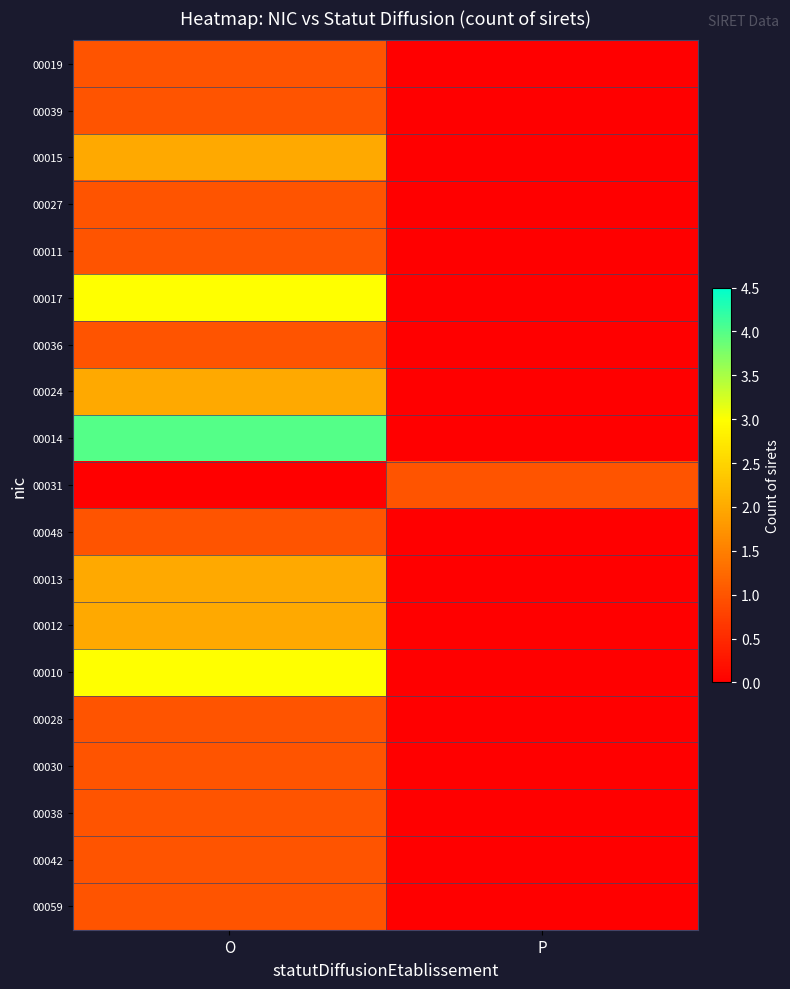

Rank the series by their maximum value, from highest to lowest.

00014, 00017, 00010, 00015, 00024, 00013, 00012, 00019, 00039, 00027, 00011, 00036, 00031, 00048, 00028, 00030, 00038, 00042, 00059